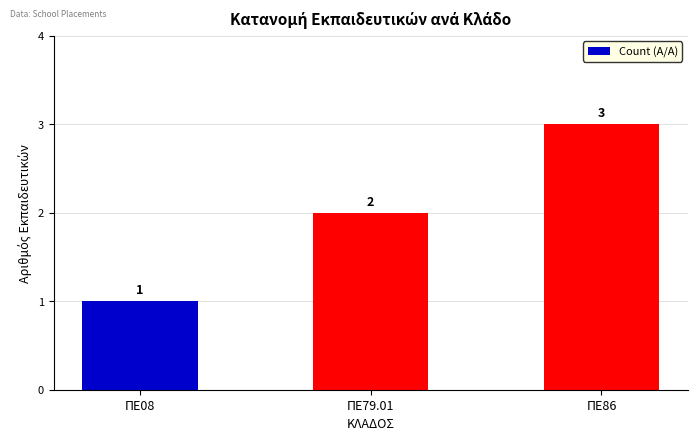

What is the label of the 3rd bar from the left?

ΠΕ86